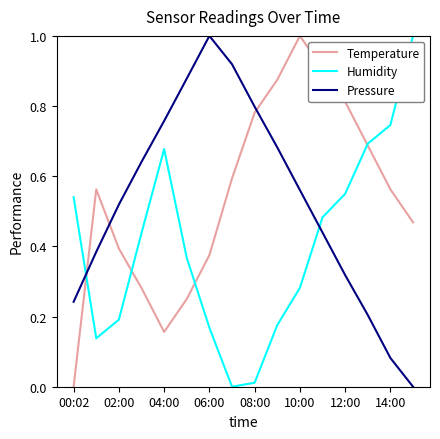

How many times do Pressure and Humidity cross each other?

2